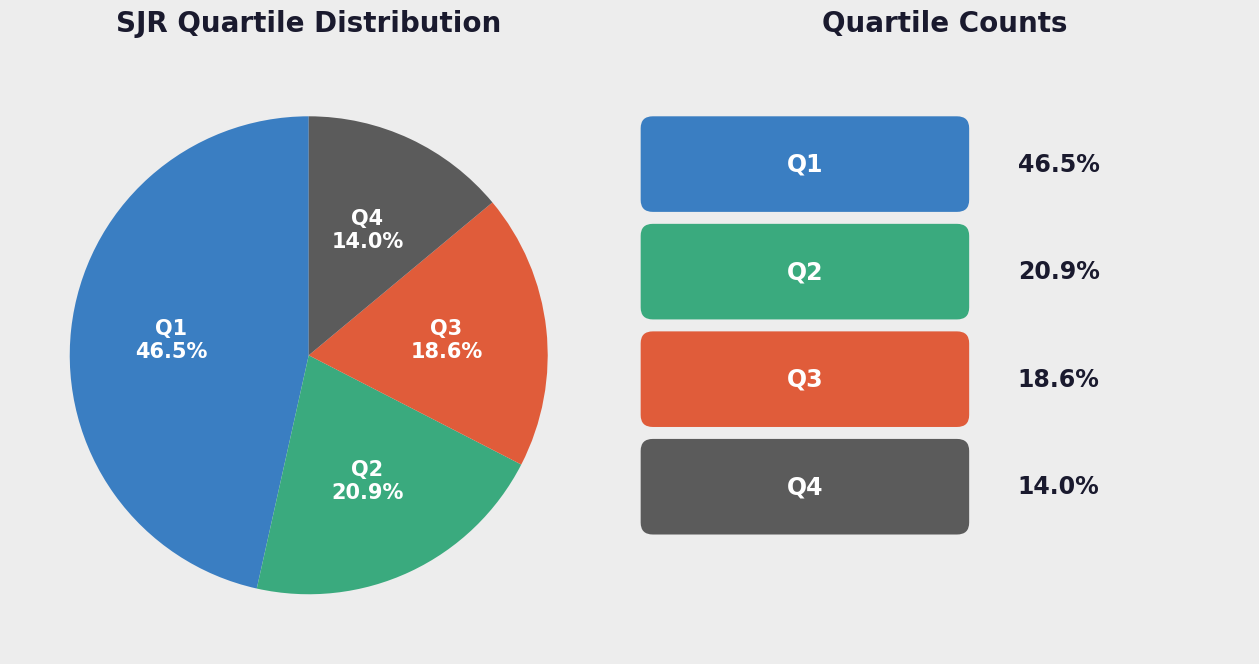

What is the largest slice in the pie chart?

Q1